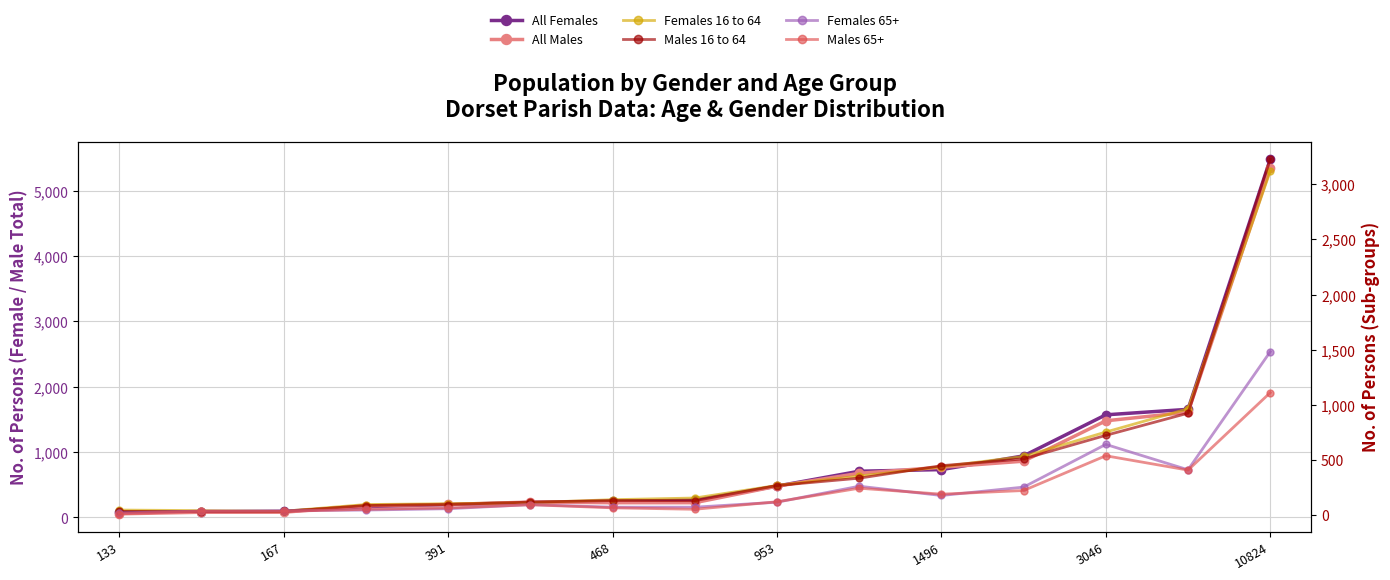

Which label corresponds to the smallest value in the chart?

133